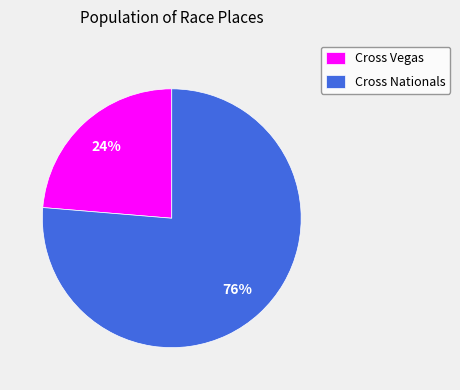

Between Cross Vegas and Cross Nationals, which is larger?

Cross Nationals